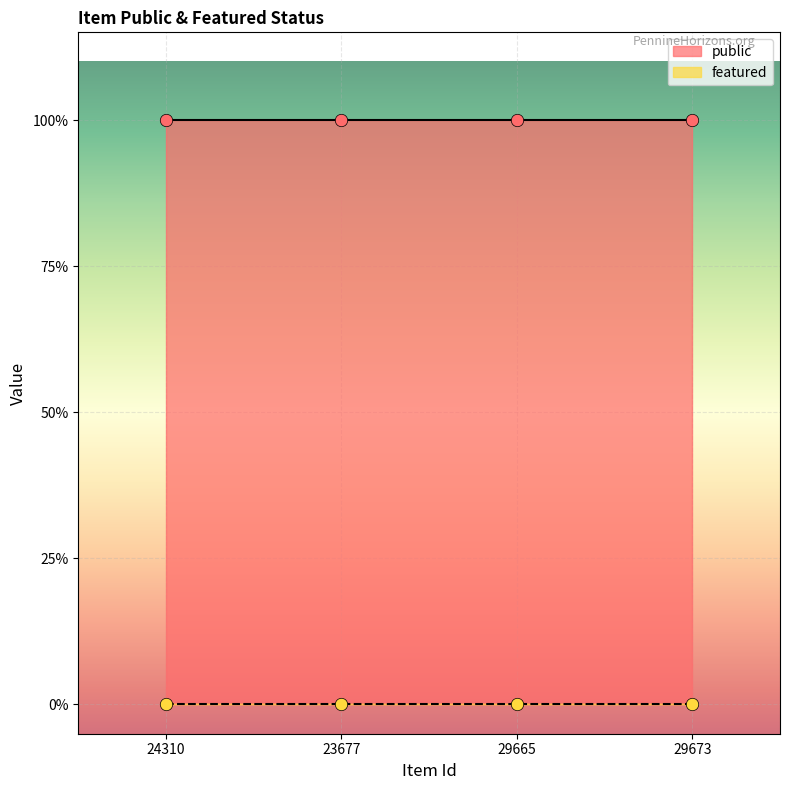

What are all the series names shown in the legend?

public, featured